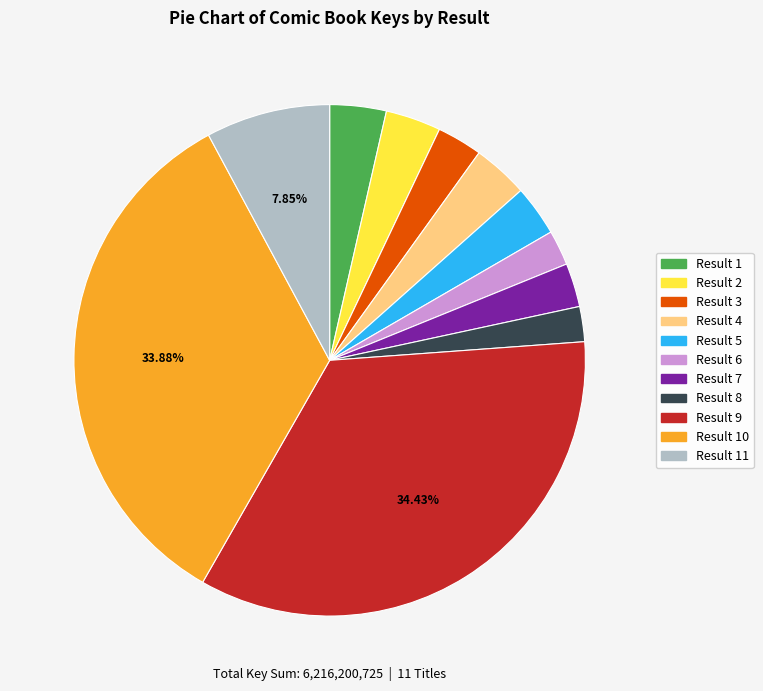

Does any single category account for the majority?

No